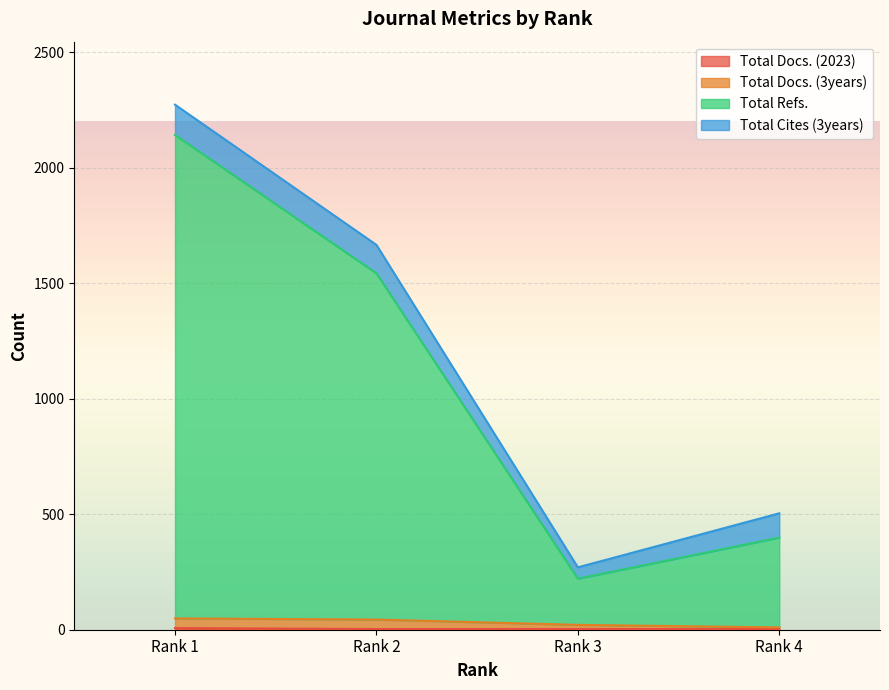

The value of Total Refs. at Rank 4 is 653. True or false?

False